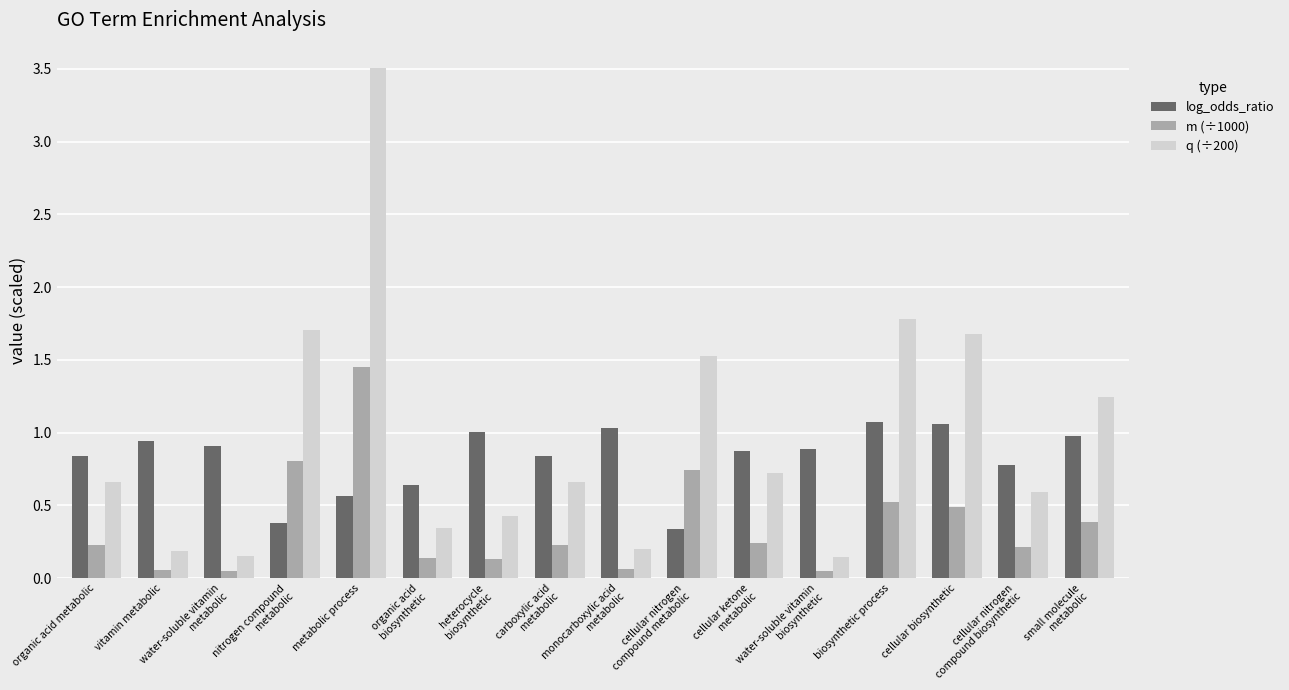

How many groups of bars are there?

16